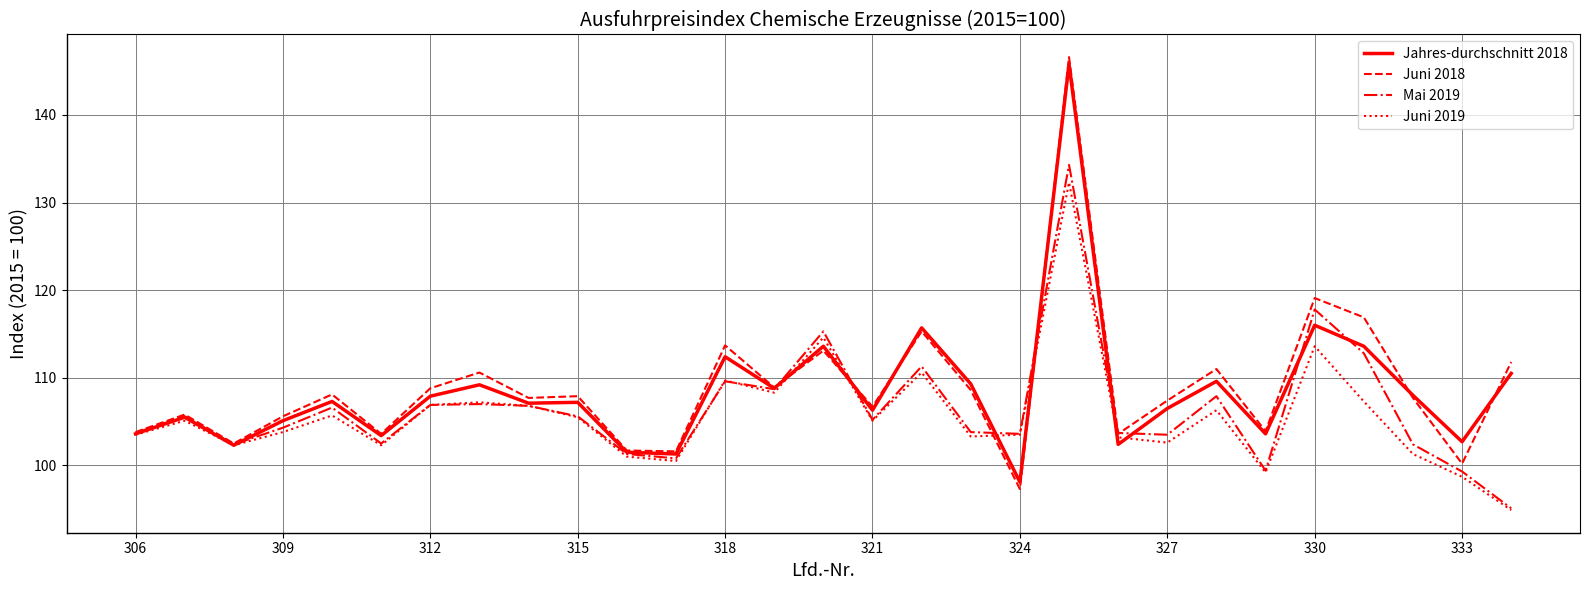

Which series has the largest range (max minus min)?

Juni 2018